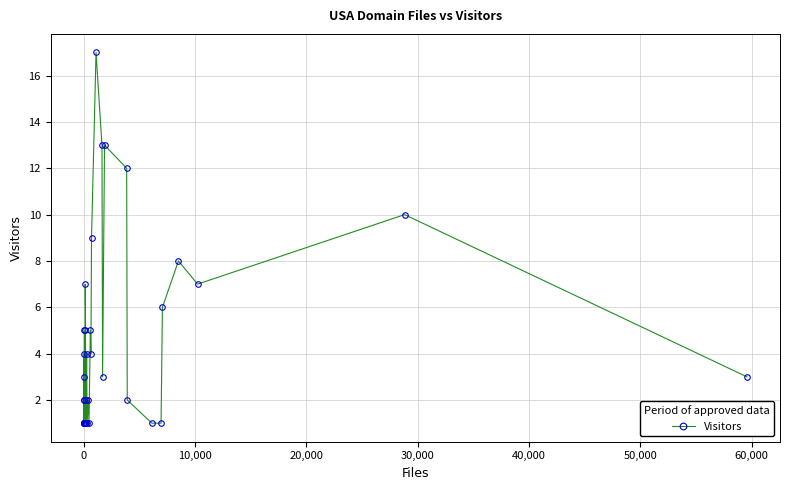

Is this an area chart (filled region under the line)?

No